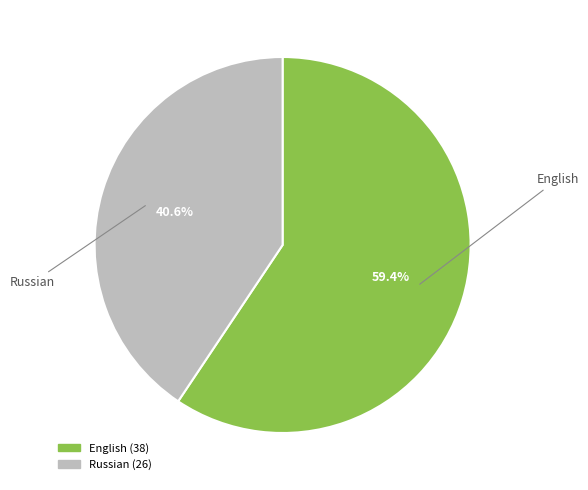

What percentage is NOT represented by English?

40.6%